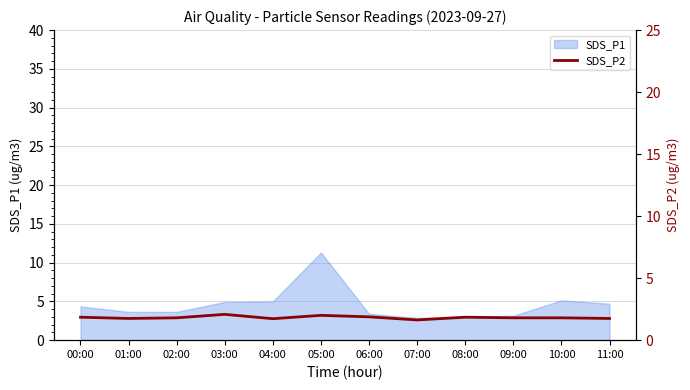

The SDS_P1 series shows 4.7 at 11:00. True or false?

True